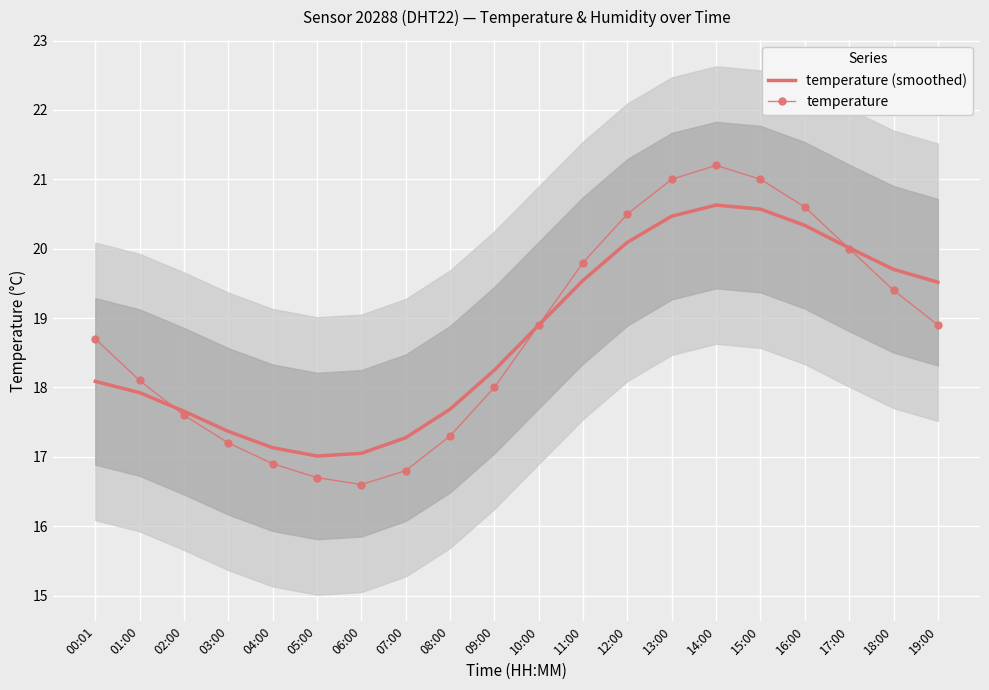

How many categories are shown in the chart?

20